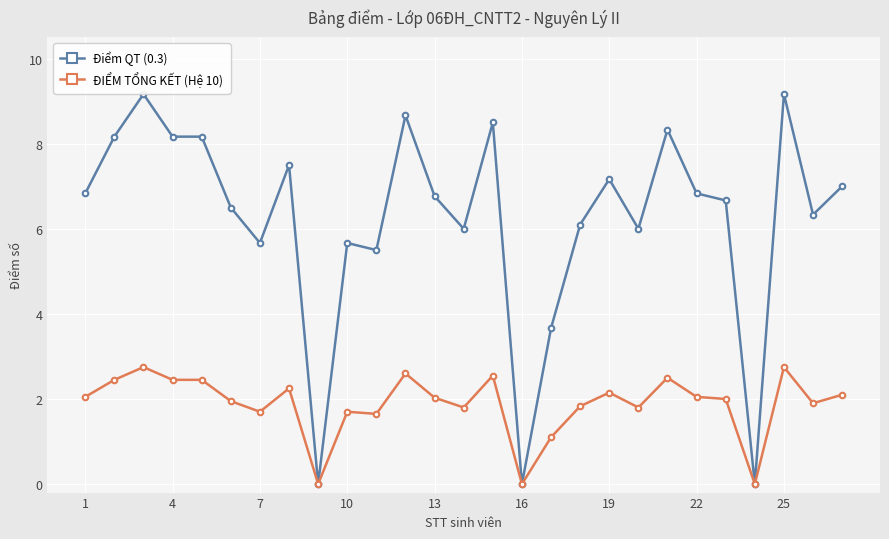

Which series has the largest total across all categories?

Điểm QT (0.3)